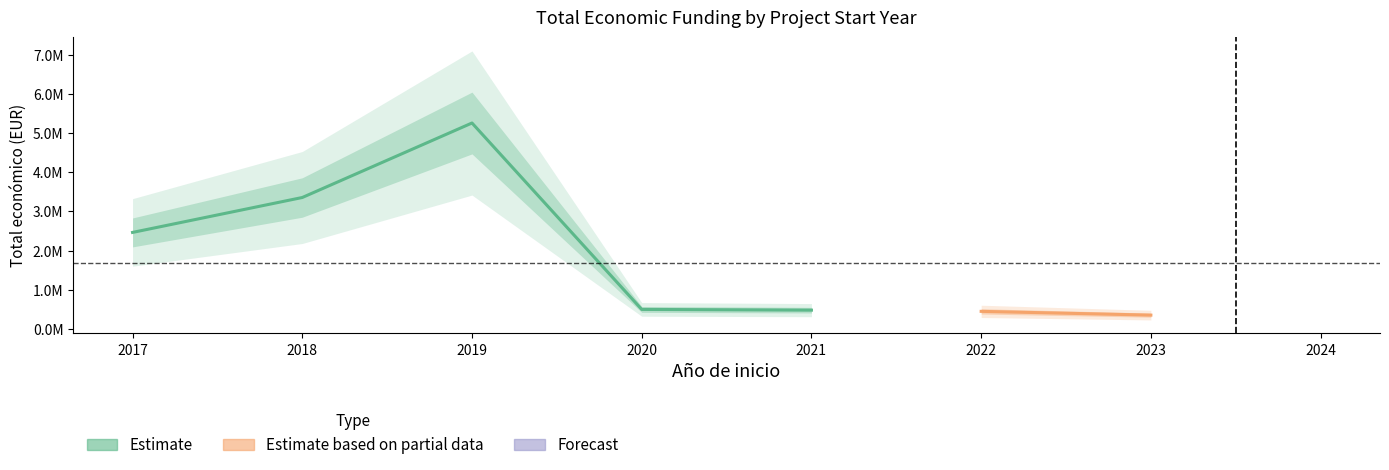

True or false: mean_by_year and labels_x intersect in this chart.

False